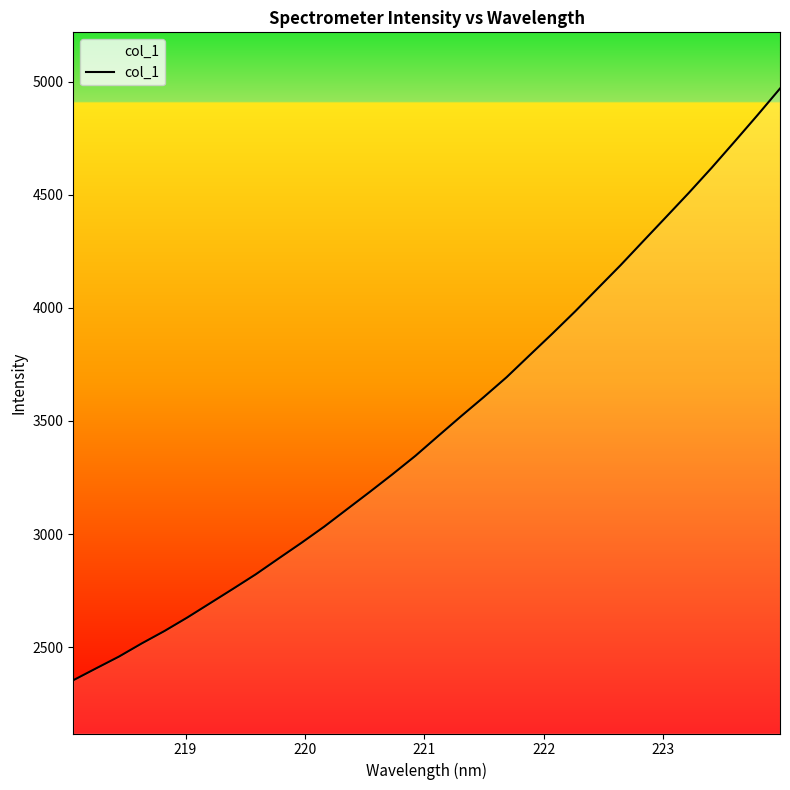

How many values are below 3433?

16